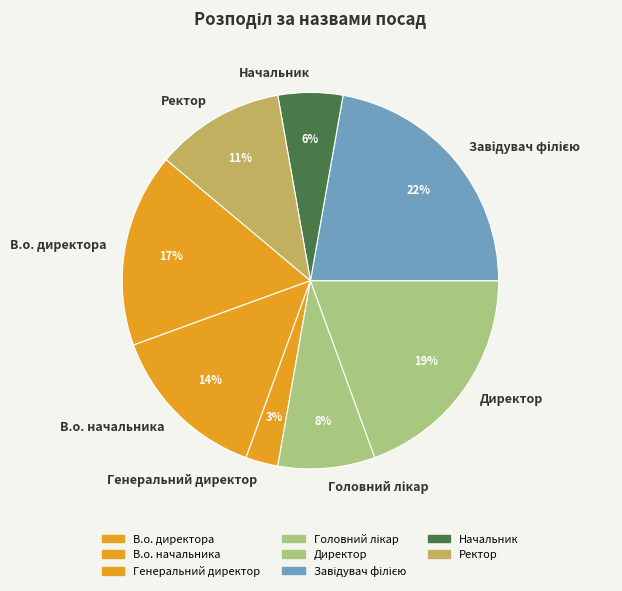

Which category has the smallest portion of the pie?

Генеральний директор